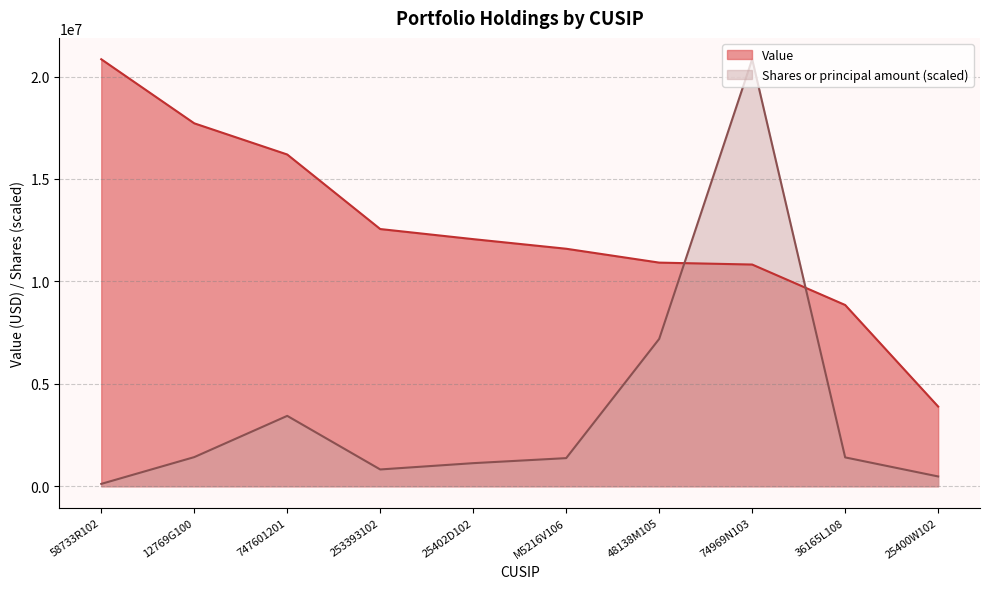

What is the difference between the highest and lowest values at 12769G100?

16295059.0